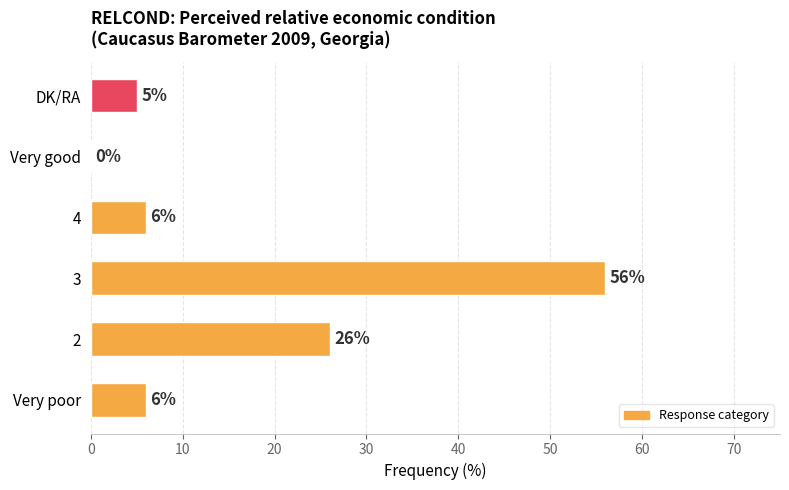

What is the sum of the values at 3 and DK/RA?

61